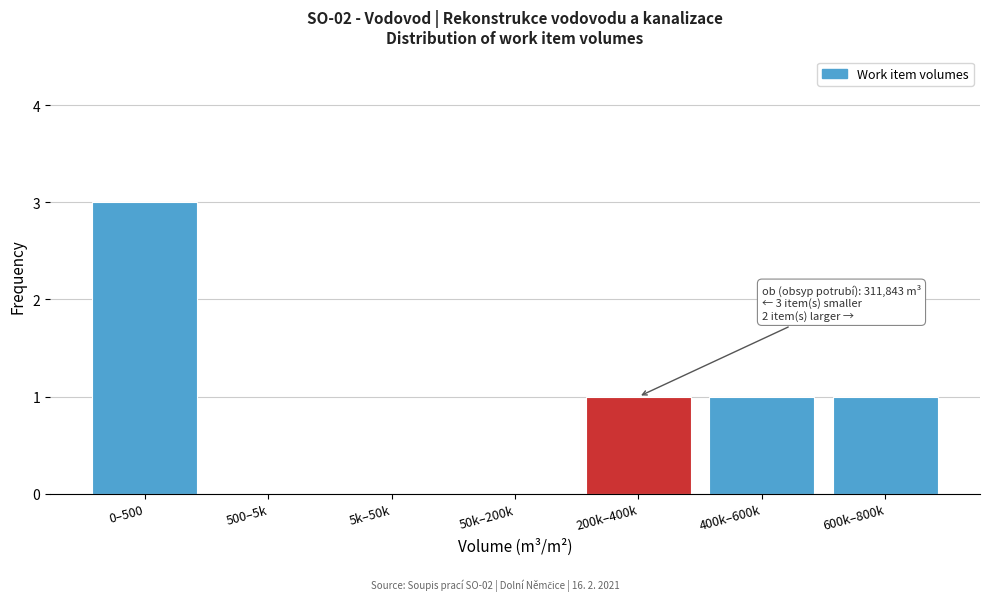

Reading left to right, extract all data points from this chart.

0–500=3	500–5k=0	5k–50k=0	50k–200k=0	200k–400k=1	400k–600k=1	600k–800k=1